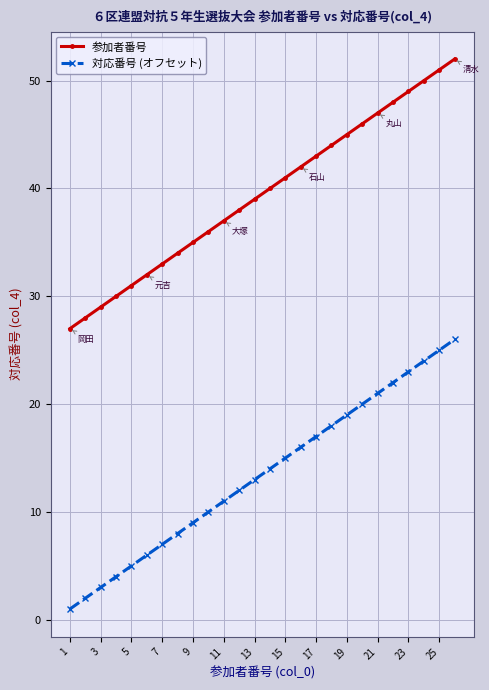

What is the difference between the maximum and second lowest values in the 対応番号 (オフセット) series?

24